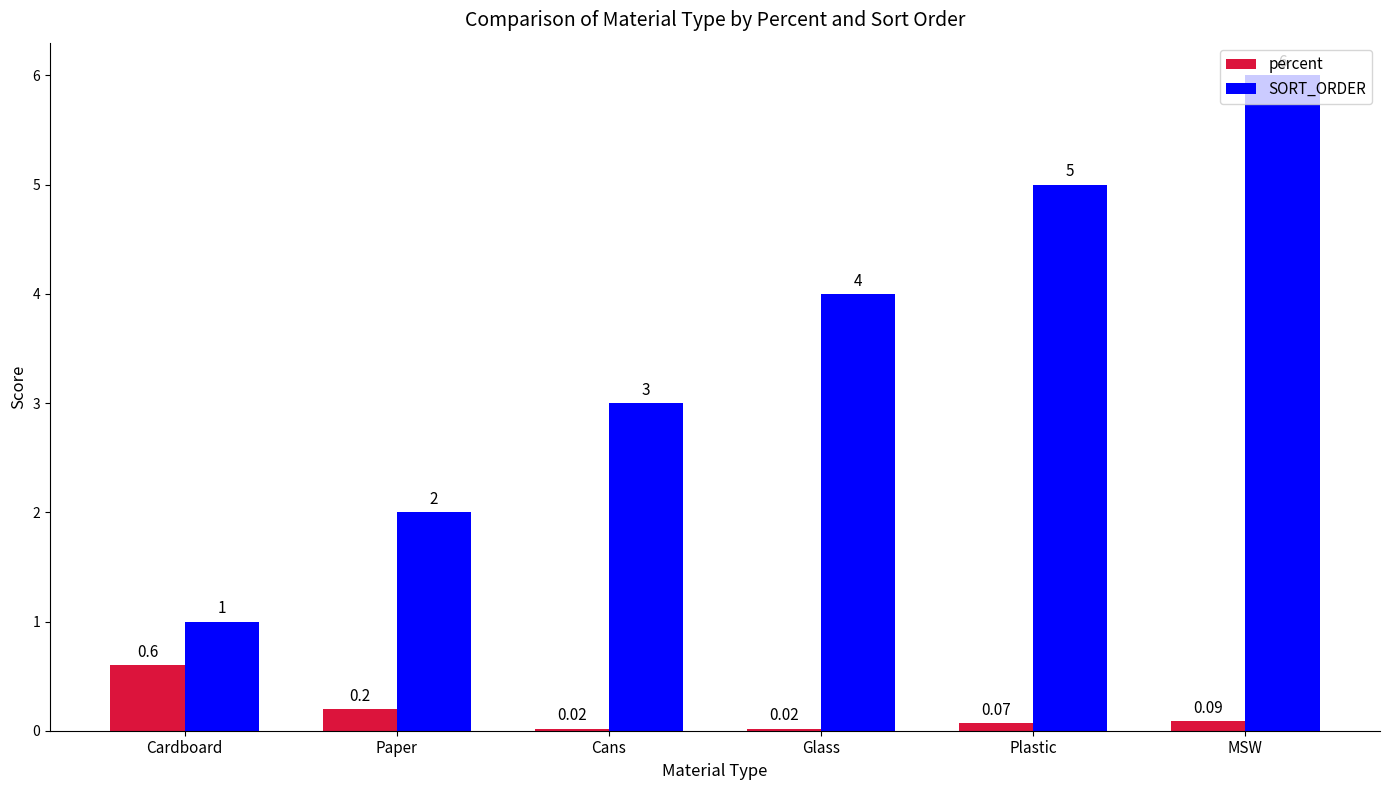

Where is SORT_ORDER nearest to the value 3?

Cans